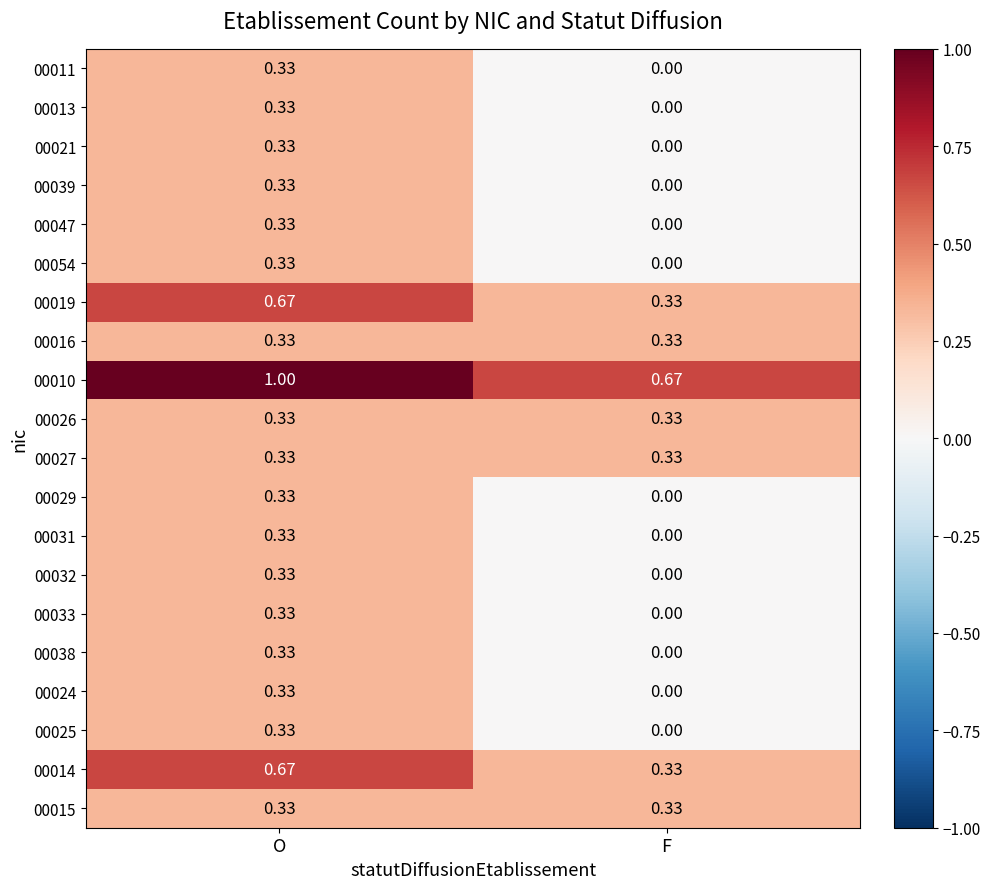

How many series are shown in this chart?

20